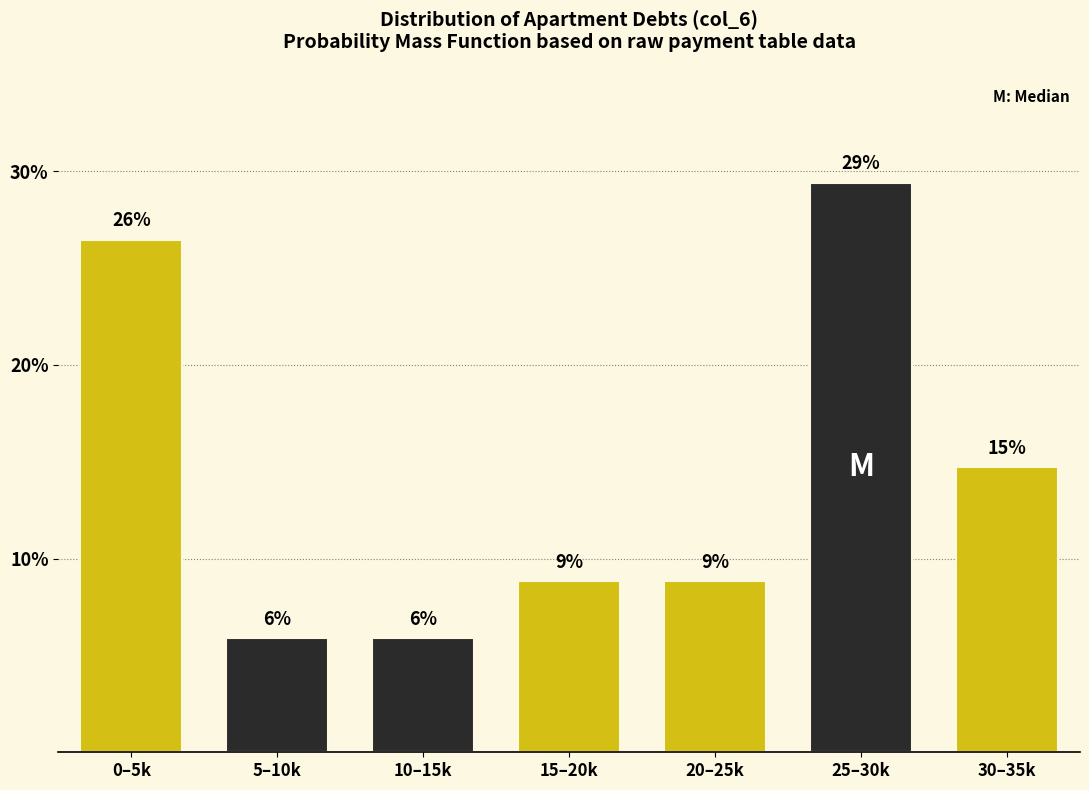

Does the chart contain any negative values?

No